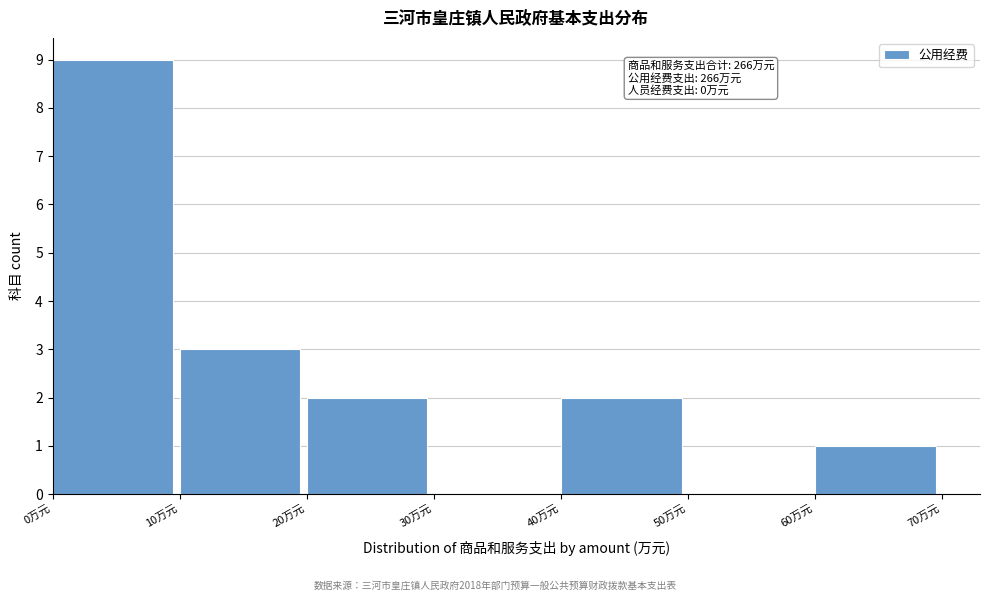

Over which range of the x-axis is the bar tallest?

0 to 10